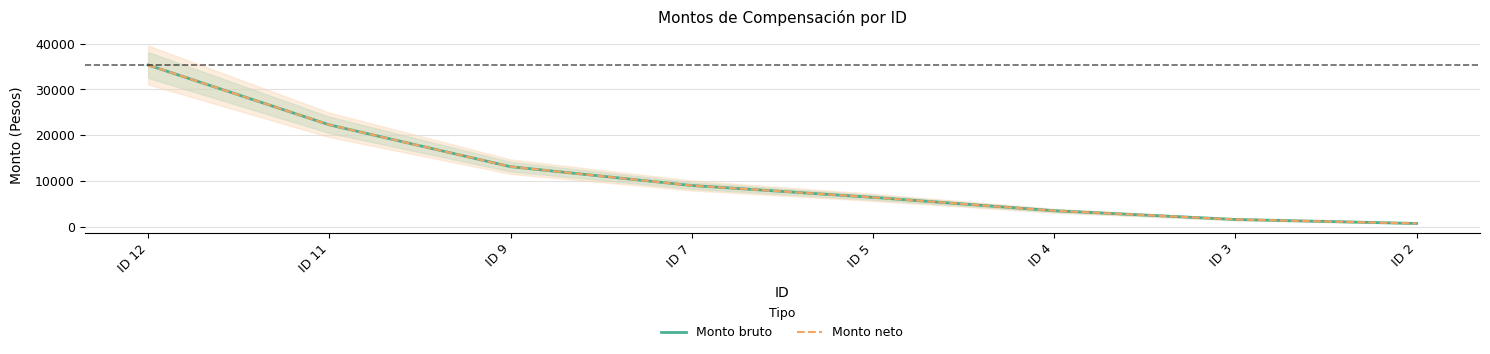

At which category does the chart reach its minimum across all series?

ID 2